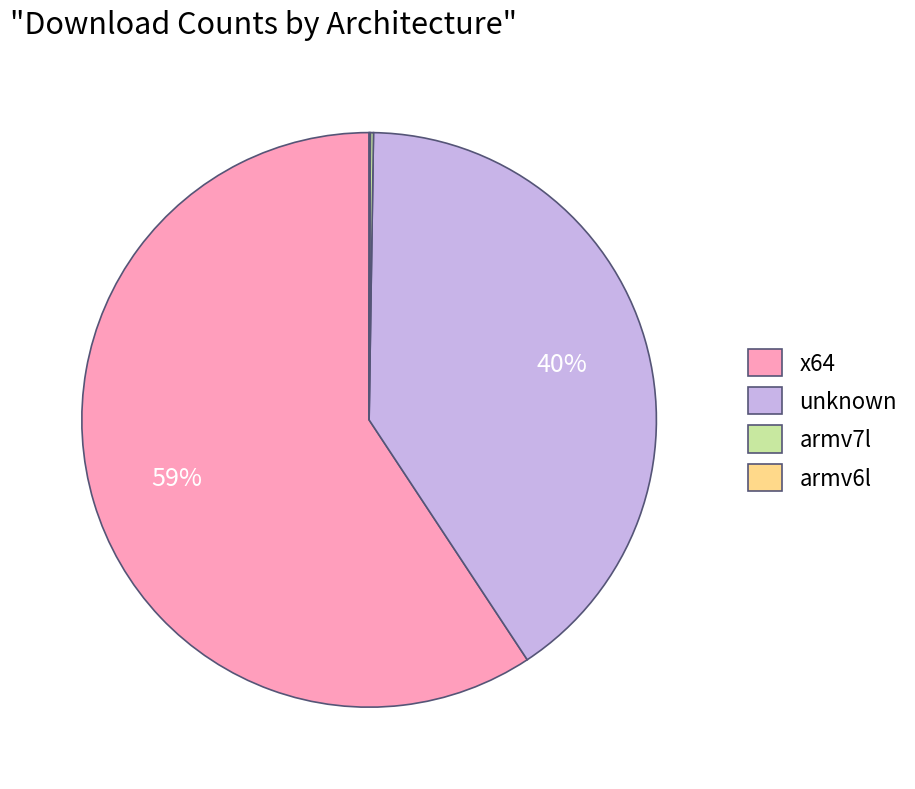

Which slice is the largest?

x64